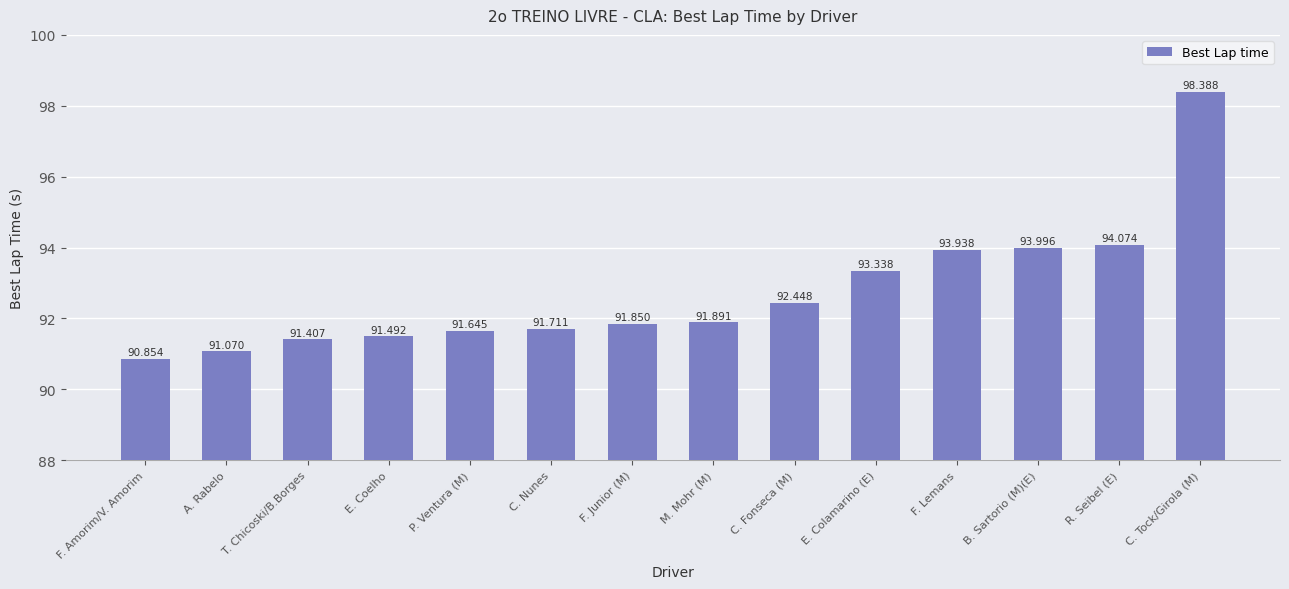

True or false: the data shows 145.3 at C. Nunes.

False